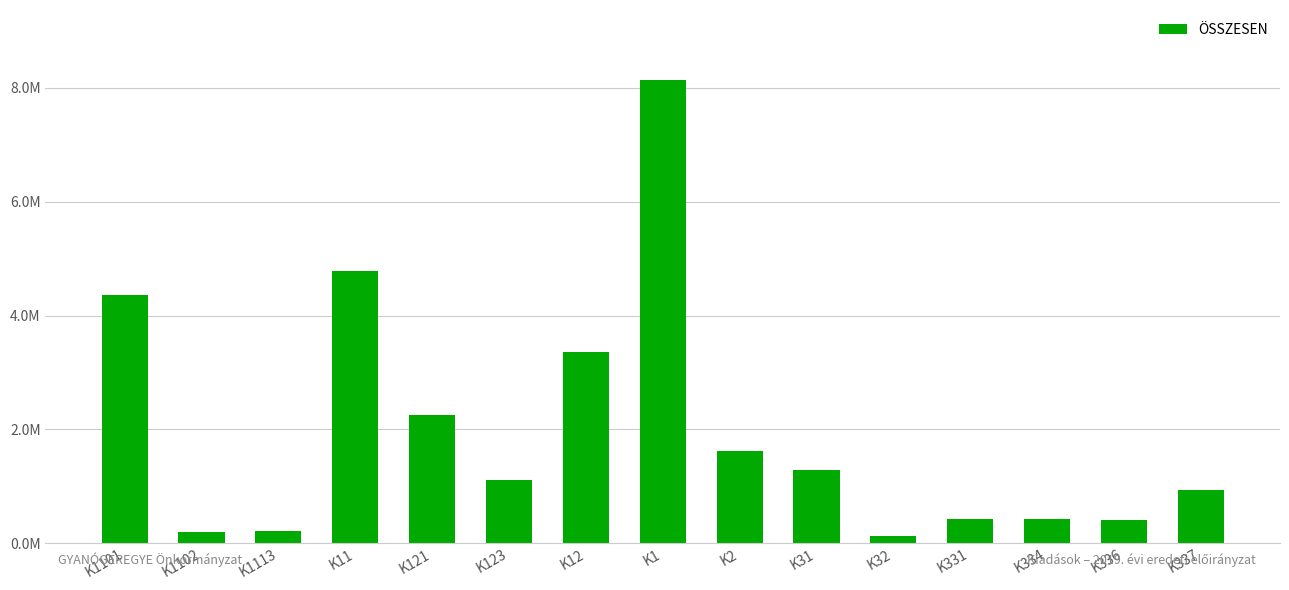

Rank the categories by value from highest to lowest.

K1, K11, K1101, K12, K121, K2, K31, K123, K337, K331, K334, K336, K1113, K1102, K32